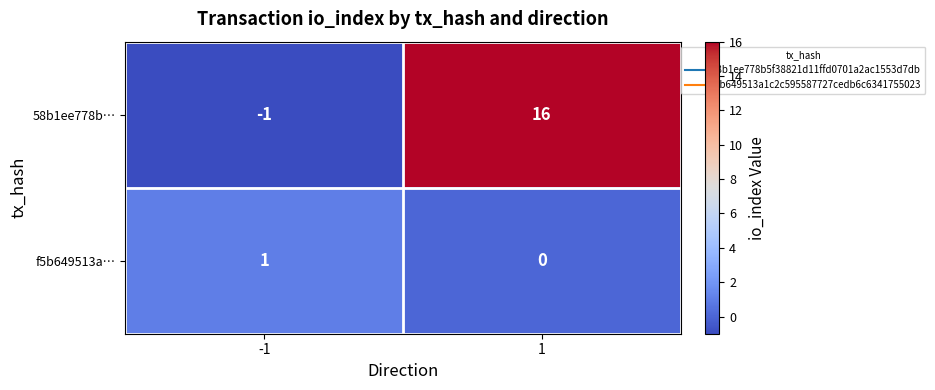

The value of 58b1ee778b… at 1 is 9. True or false?

False